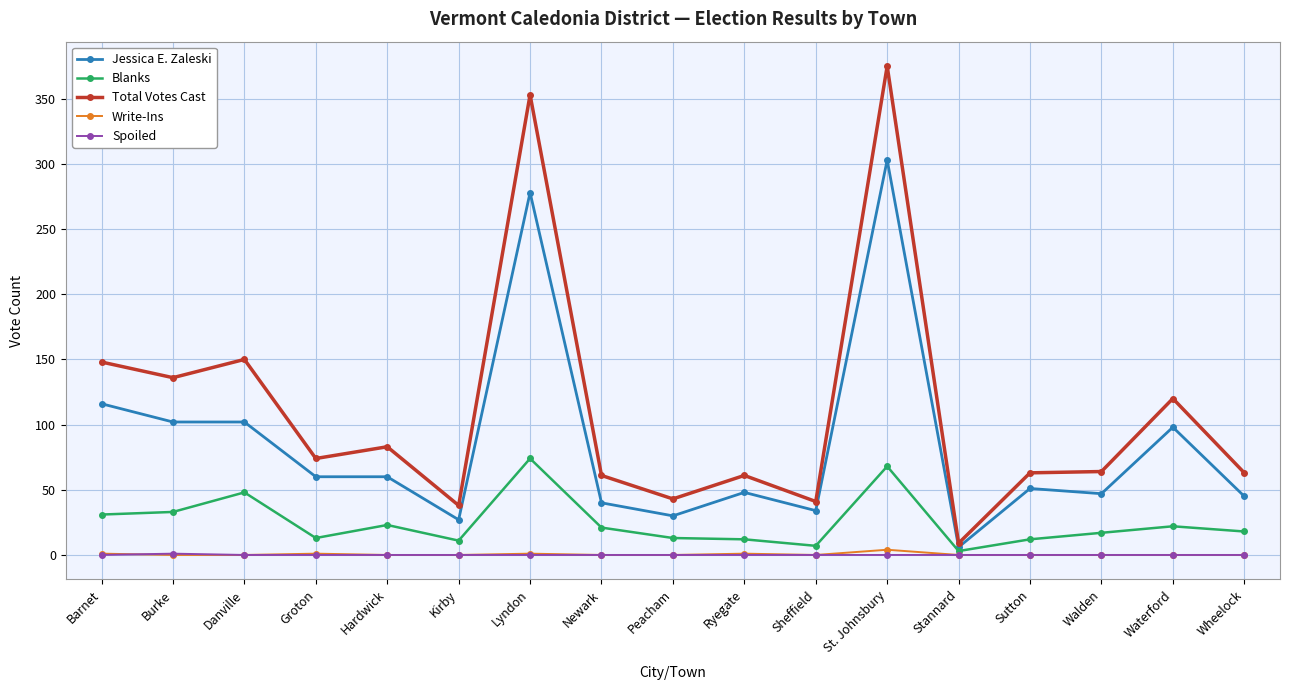

What are all the series names shown in the legend?

Jessica E. Zaleski, Blanks, Total Votes Cast, Write-Ins, Spoiled